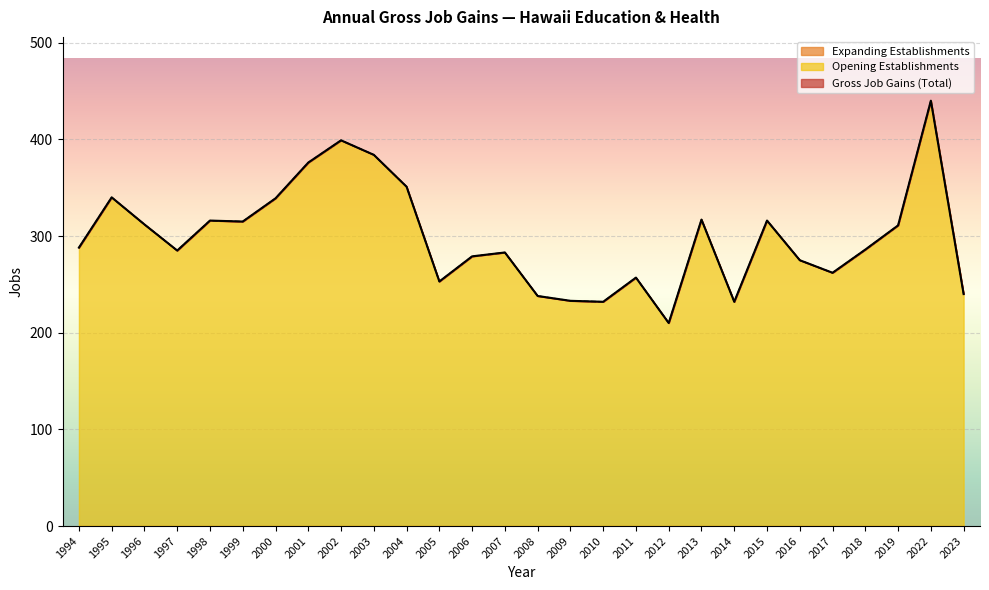

Does the chart display data point markers on the line(s)?

No